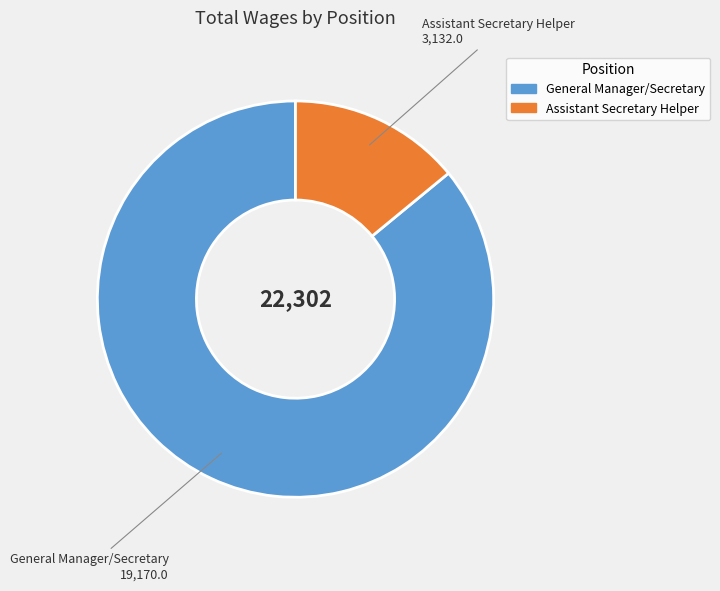

Approximately how many times larger is the value at General Manager/Secretary compared to Assistant Secretary Helper?

6.1